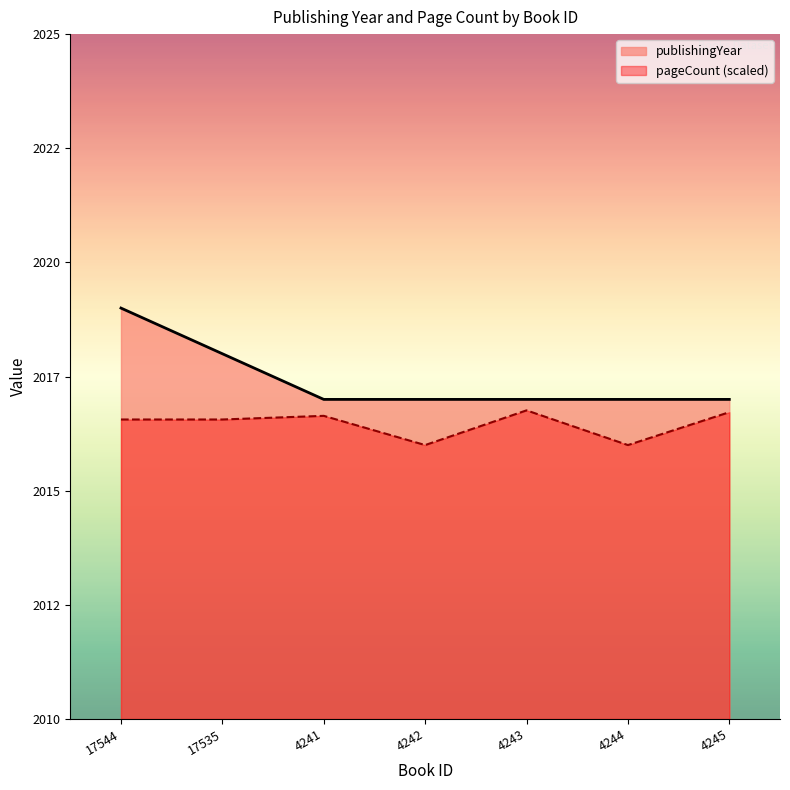

The value of pageCount at 4242 is 2016.0. True or false?

True